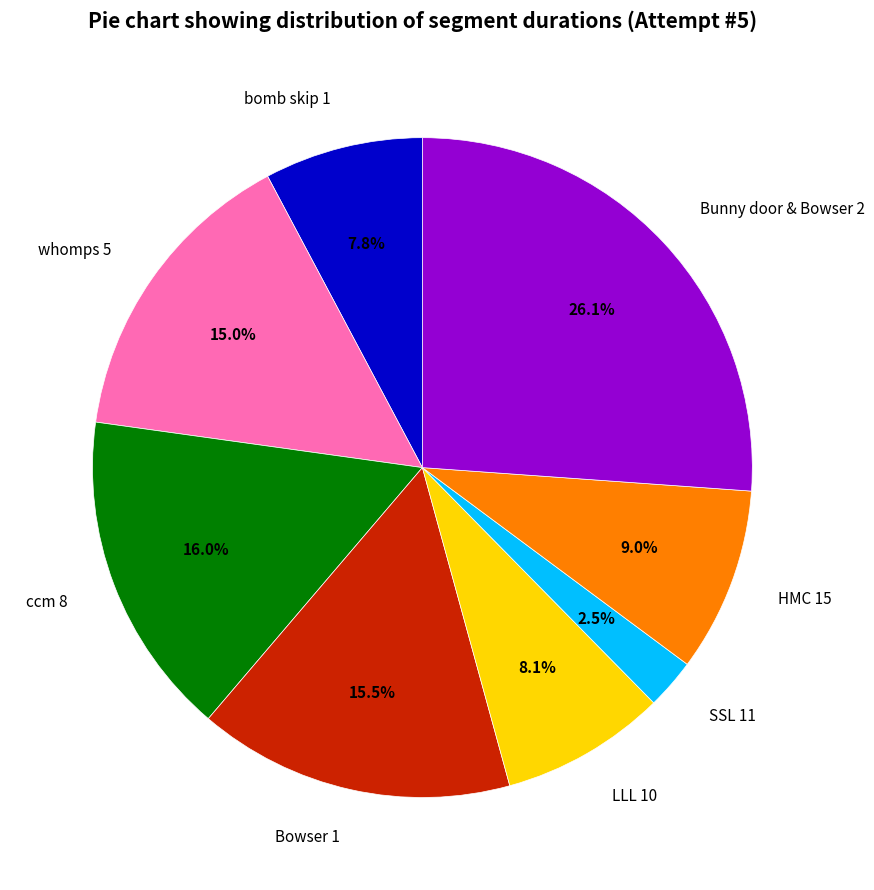

Combined, do ccm 8 and LLL 10 account for over 50%?

No